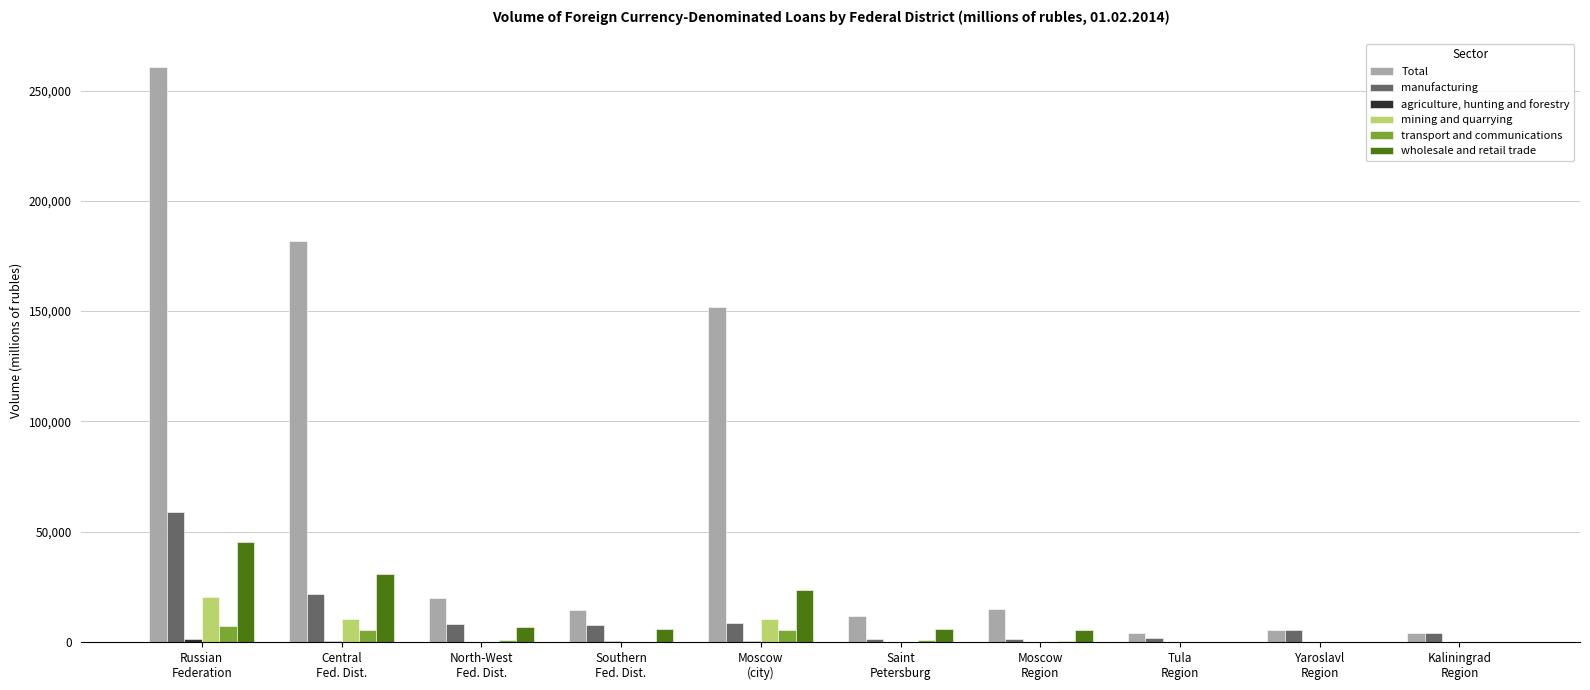

Which series has the largest total across all categories?

Total